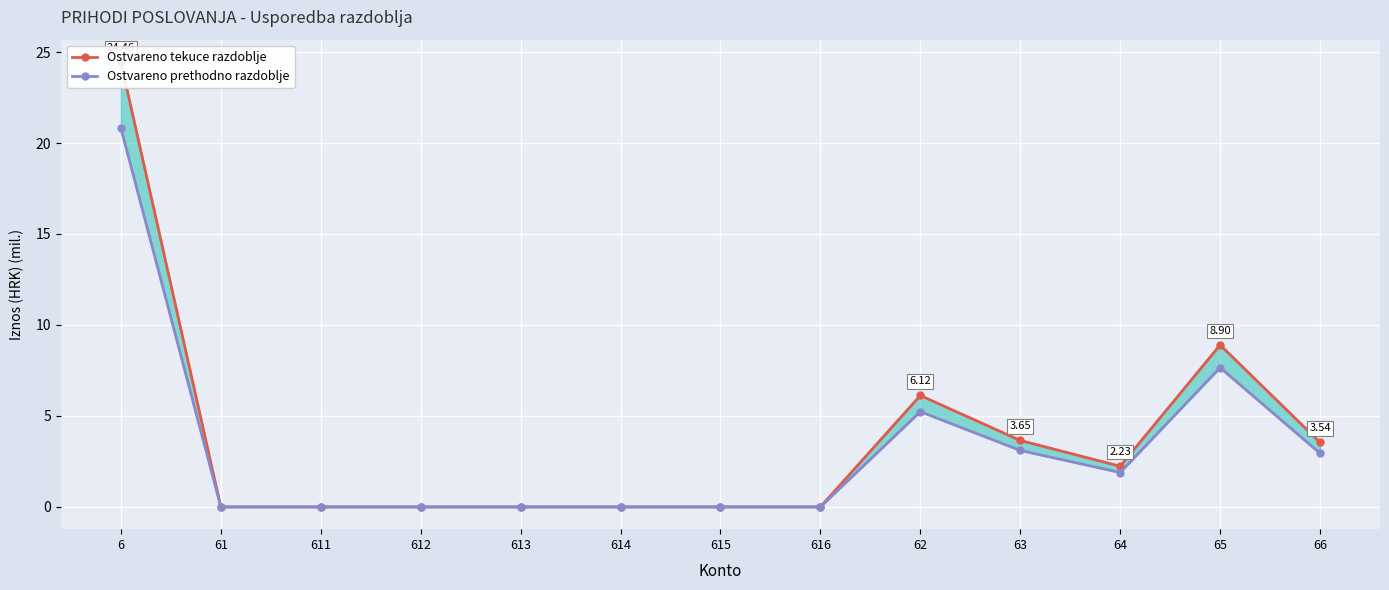

The Ostvareno tekuce razdoblje series shows 3.7 at 63. True or false?

True